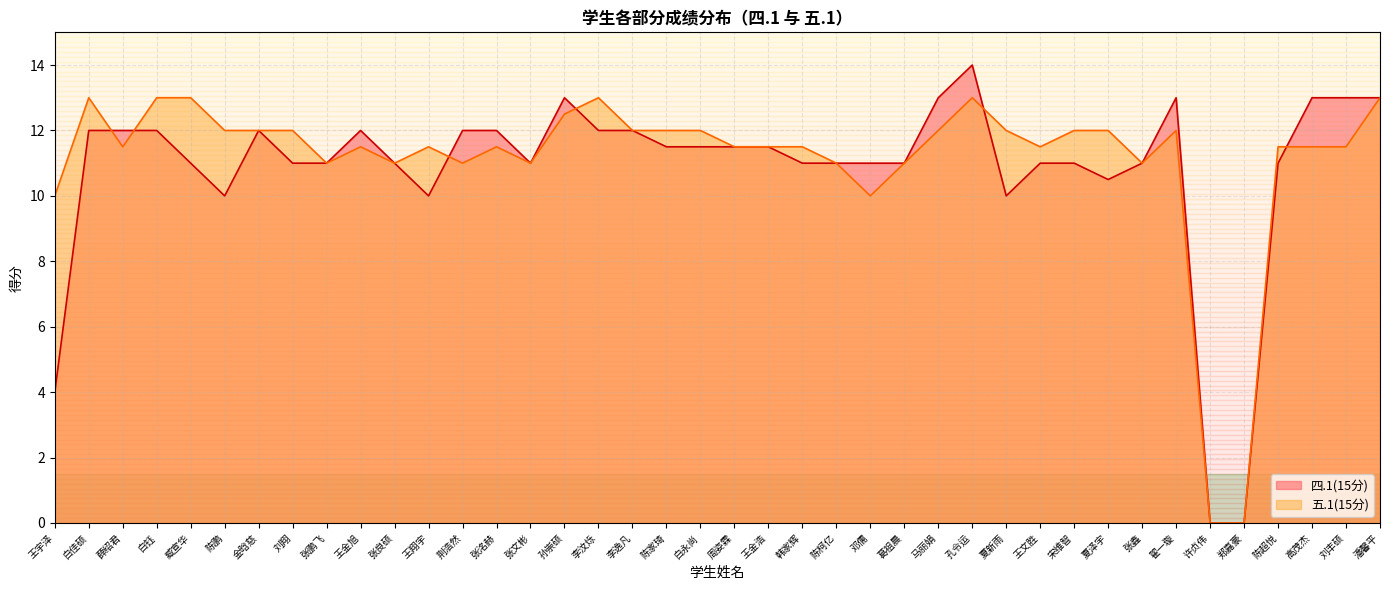

Reading left to right, list all the values displayed in this chart.

四.1(15分): 王宇泽=4.0	白佳硕=12.0	薛绍君=12.0	白钰=12.0	臧宣华=11.0	陈鹏=10.0	金晗慈=12.0	刘翔=11.0	张鹏飞=11.0	王金旭=12.0	张良硕=11.0	王翔宇=10.0	荆浩然=12.0	张洺赫=12.0	张文彬=11.0	孙崇硕=13.0	李汶烁=12.0	李逸凡=12.0	陈家琦=11.5	白永尚=11.5	周姿霖=11.5	王金浩=11.5	韩家辉=11.0	陈柯亿=11.0	邓儒=11.0	葛祖晨=11.0	马丽娟=13.0	孔令运=14.0	夏新雨=10.0	王文胜=11.0	宋维智=11.0	夏泽宇=10.5	张鑫=11.0	翟一璇=13.0	许贞伟=0.0	郑嘉豪=0.0	陈超悦=11.0	高茂杰=13.0	刘丰硕=13.0	潘馨平=13.0
五.1(15分): 王宇泽=10.0	白佳硕=13.0	薛绍君=11.5	白钰=13.0	臧宣华=13.0	陈鹏=12.0	金晗慈=12.0	刘翔=12.0	张鹏飞=11.0	王金旭=11.5	张良硕=11.0	王翔宇=11.5	荆浩然=11.0	张洺赫=11.5	张文彬=11.0	孙崇硕=12.5	李汶烁=13.0	李逸凡=12.0	陈家琦=12.0	白永尚=12.0	周姿霖=11.5	王金浩=11.5	韩家辉=11.5	陈柯亿=11.0	邓儒=10.0	葛祖晨=11.0	马丽娟=12.0	孔令运=13.0	夏新雨=12.0	王文胜=11.5	宋维智=12.0	夏泽宇=12.0	张鑫=11.0	翟一璇=12.0	许贞伟=0.0	郑嘉豪=0.0	陈超悦=11.5	高茂杰=11.5	刘丰硕=11.5	潘馨平=13.0